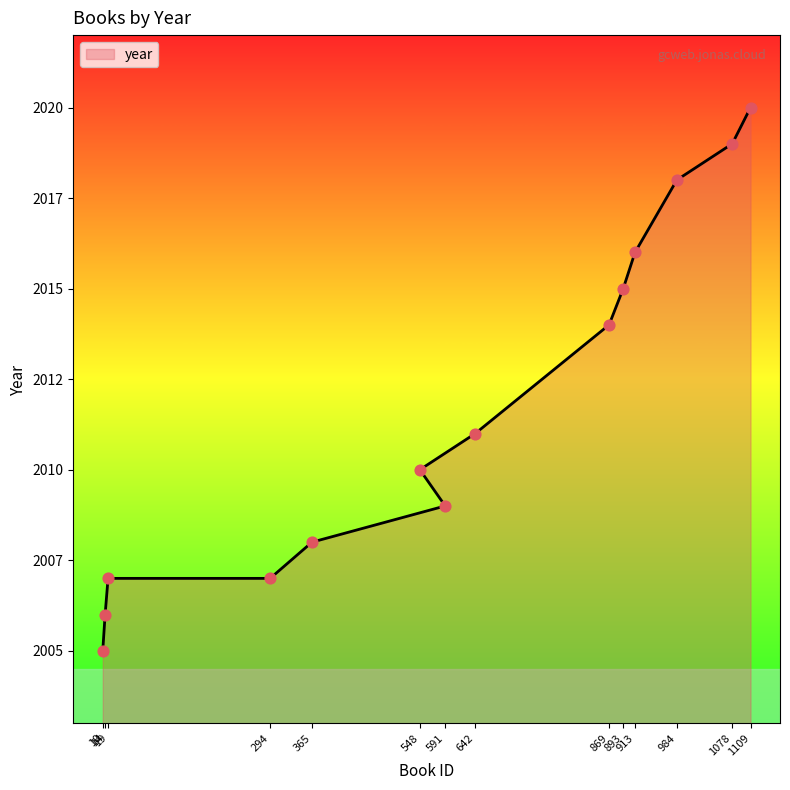

Approximately how many times larger is the value at 869 compared to 548?

1.0